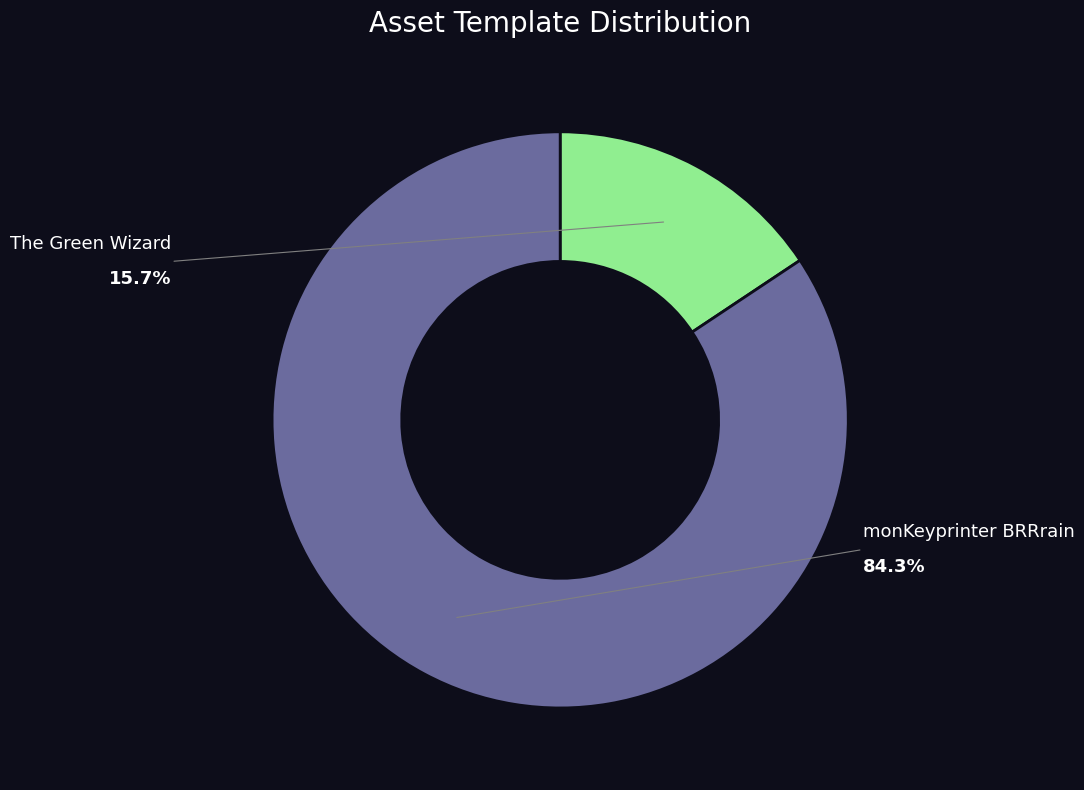

To the nearest percent, what is the average slice percentage?

50%